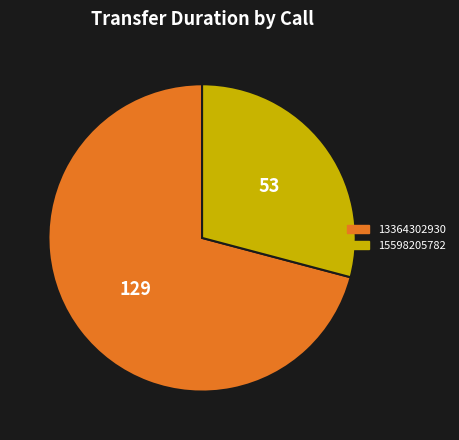

Does any single category account for the majority?

Yes